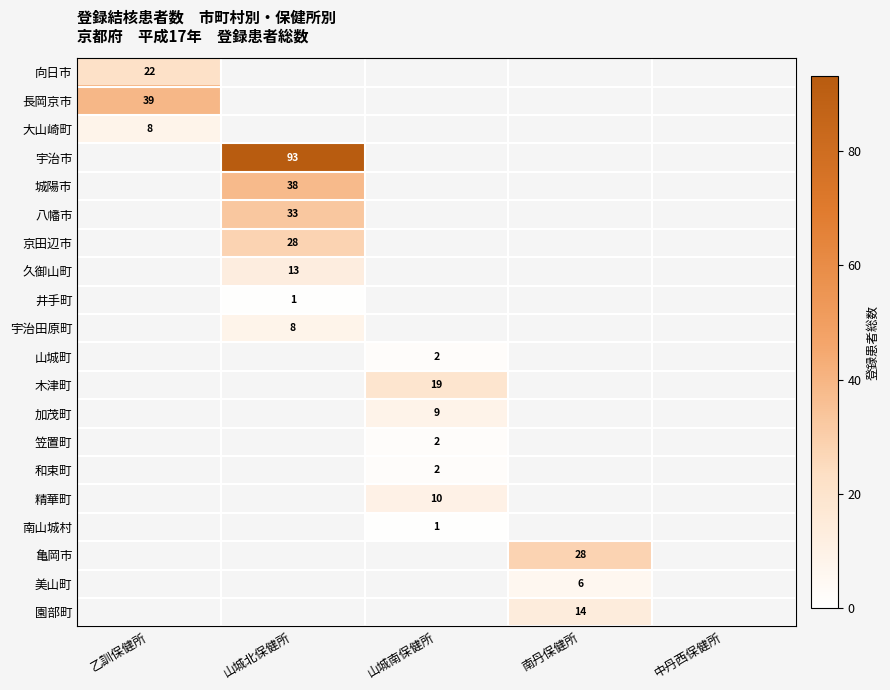

How many categories are shown in the chart?

5